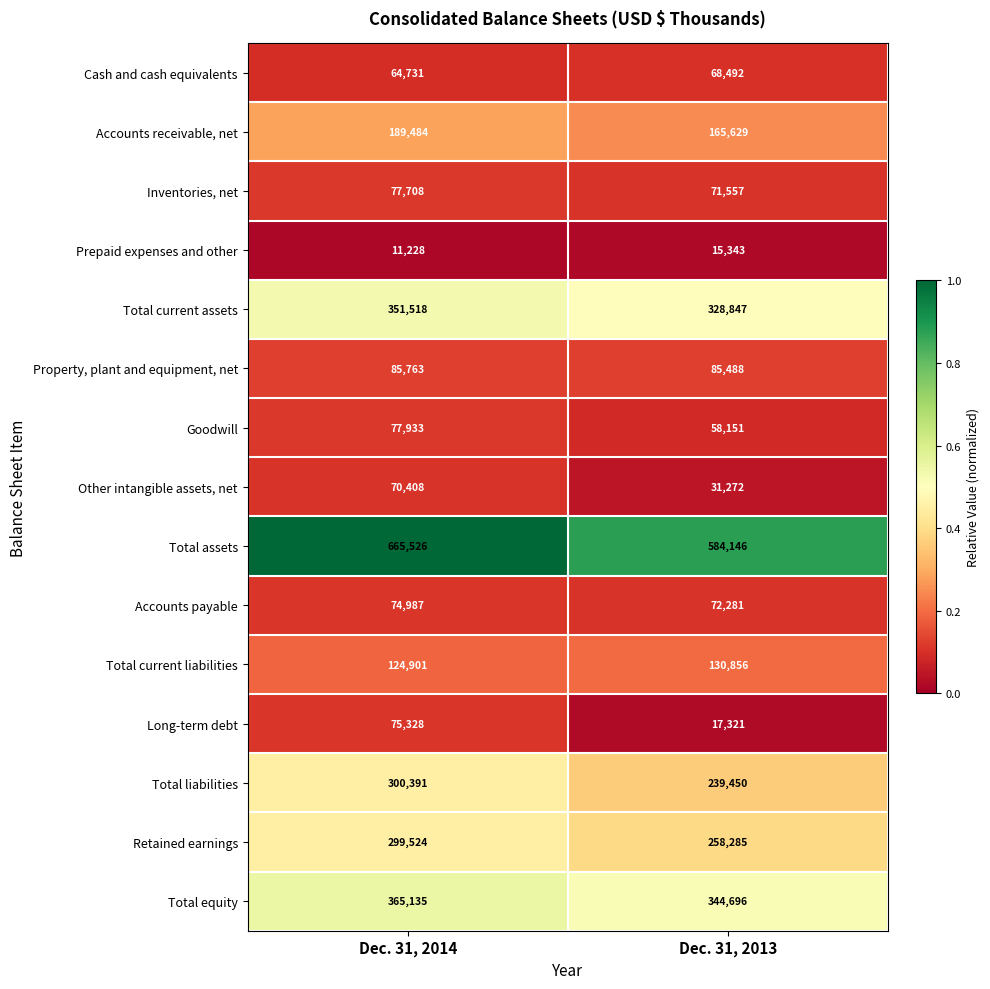

What is the difference between the maximum and minimum values in the Inventories, net series?

6151